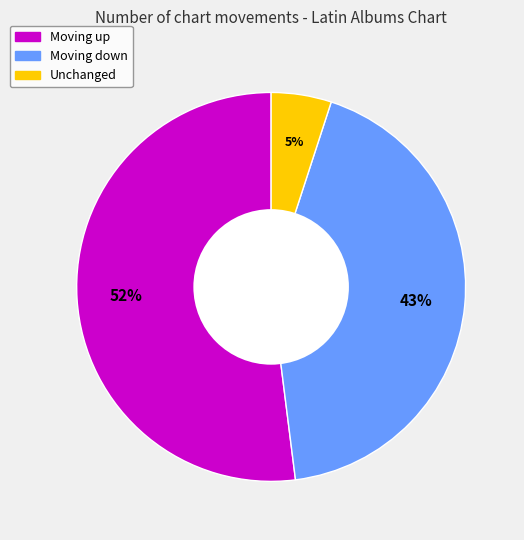

Count the number of slices in the pie.

3